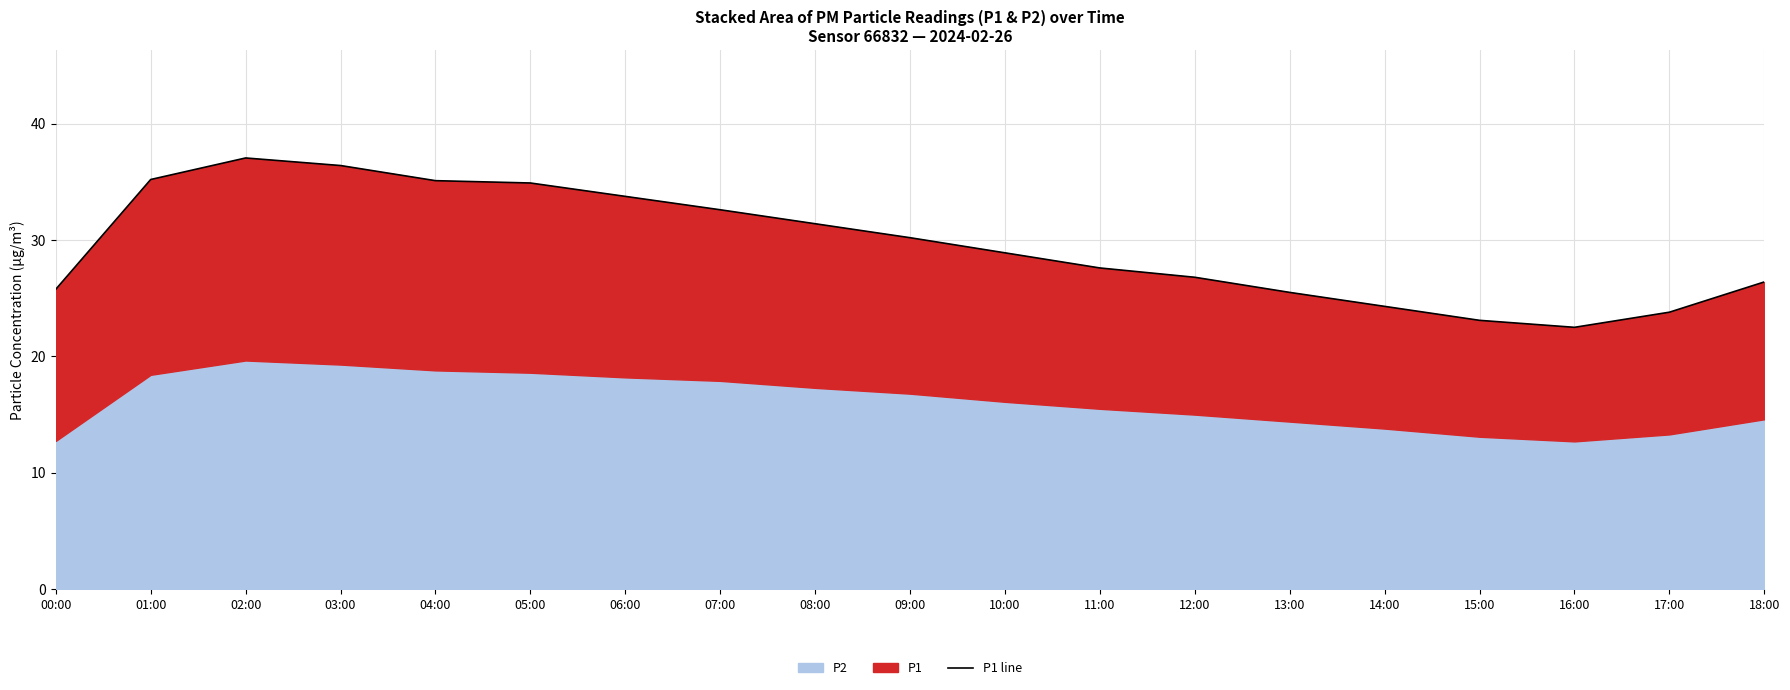

At which label is the value closest to 29?

10:00